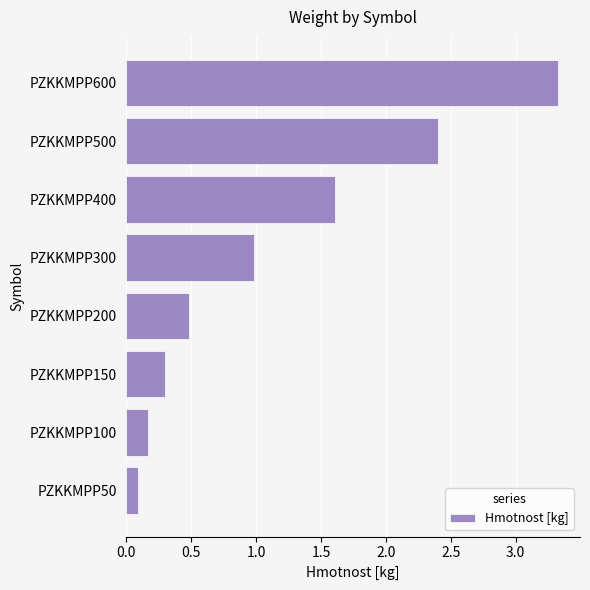

How many data points does each series have?

8